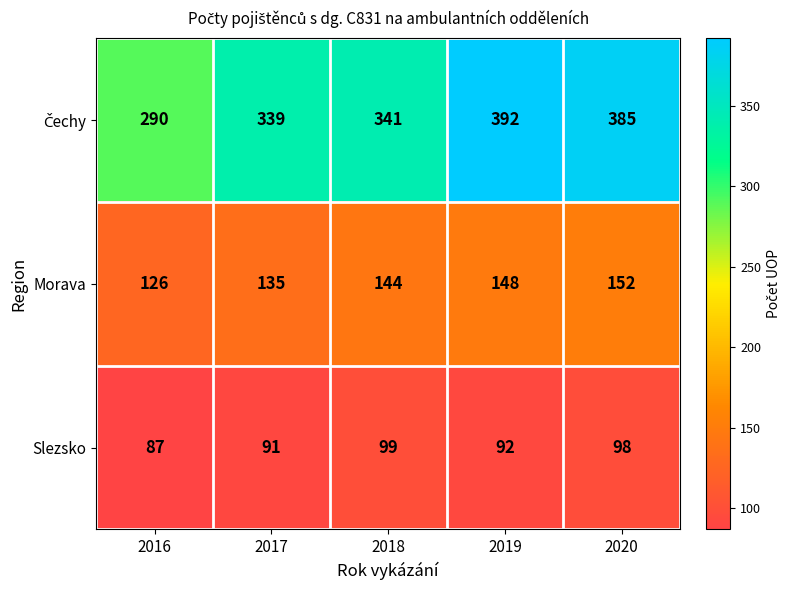

At which label is Morava closest to 139?

2017